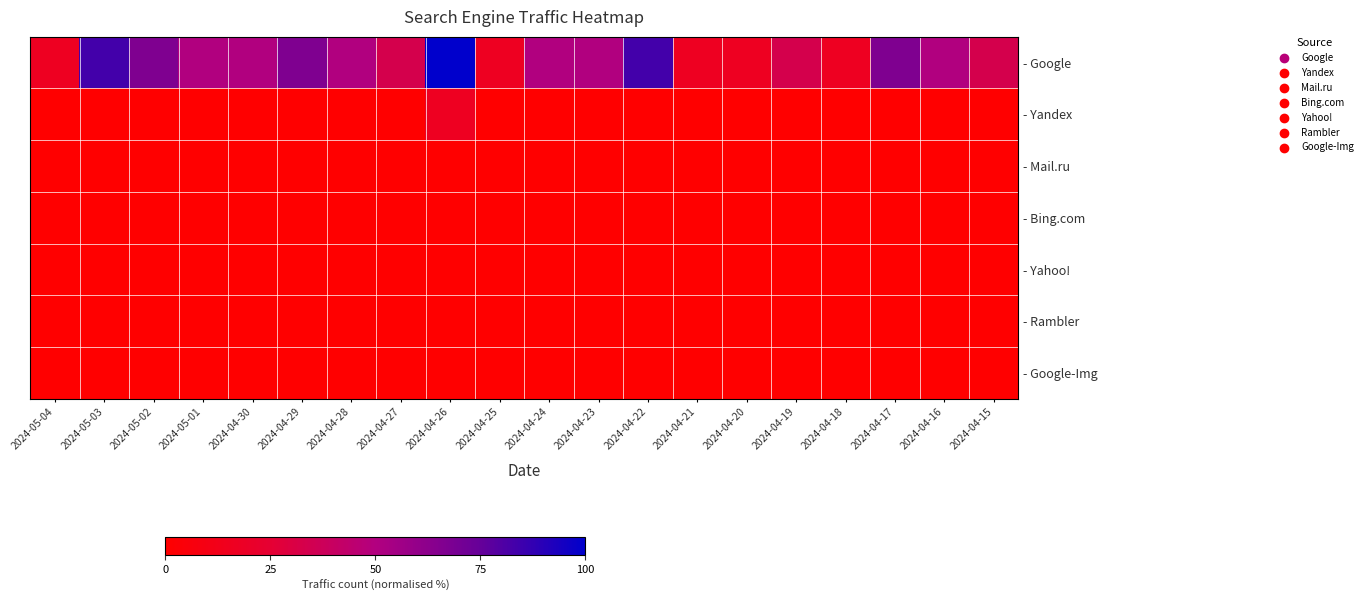

Count the number of categories in the chart.

20